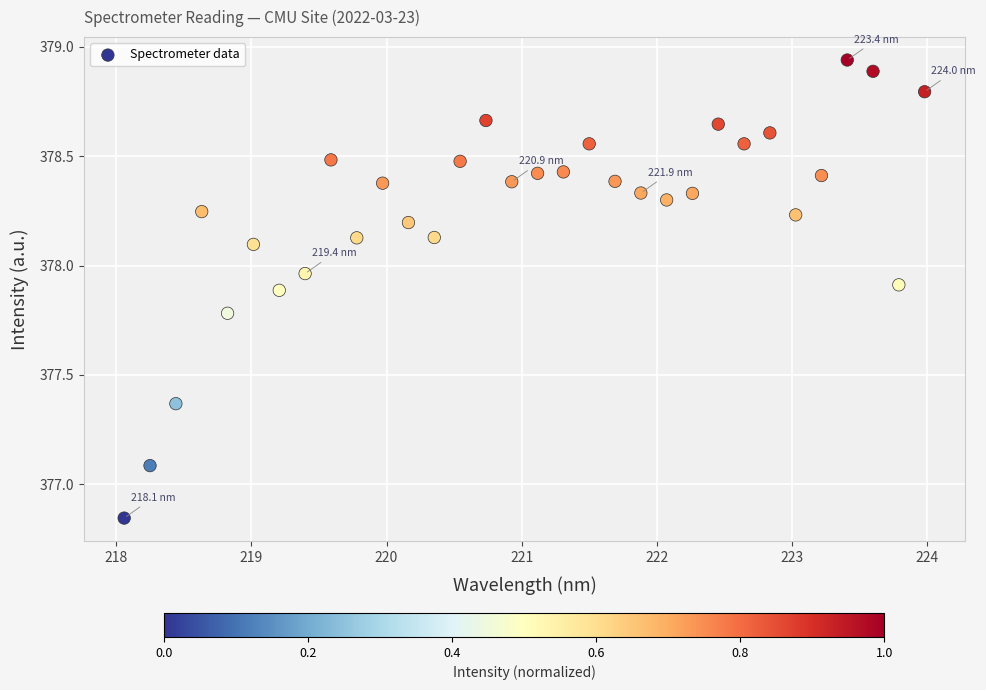

What Y value in the scatter plot is closest to 377?

377.1